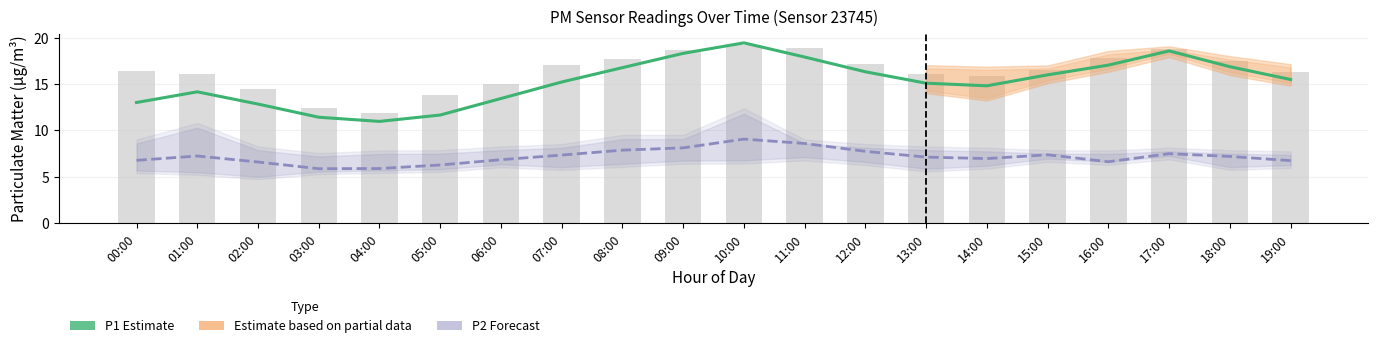

At 19:00, list the series in order from smallest to largest.

P2 (Forecast), P1 (Estimate)